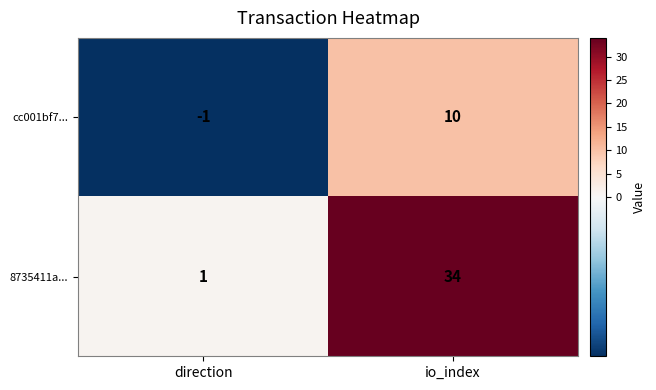

At which label is 8735411a... closest to 17?

direction